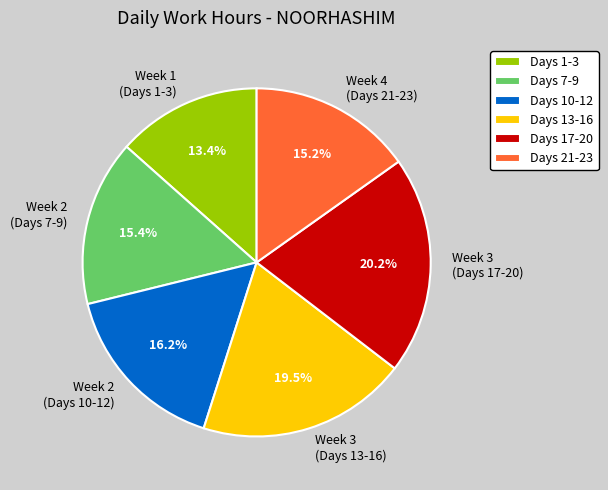

Combined, do Week 2 (Days 10-12) and Week 2 (Days 7-9) account for over 50%?

No